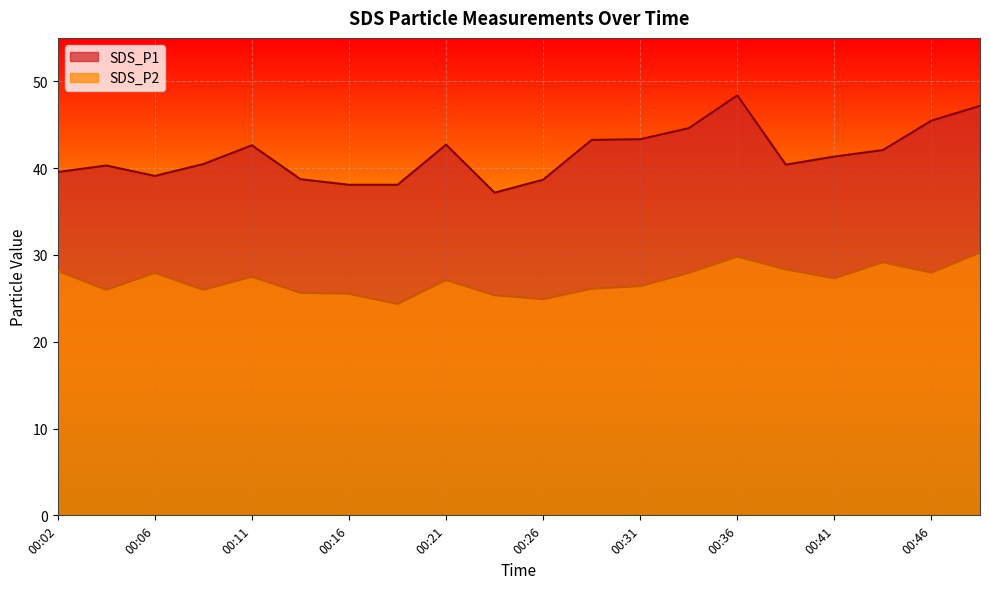

At how many categories does at least one series exceed 34?

20